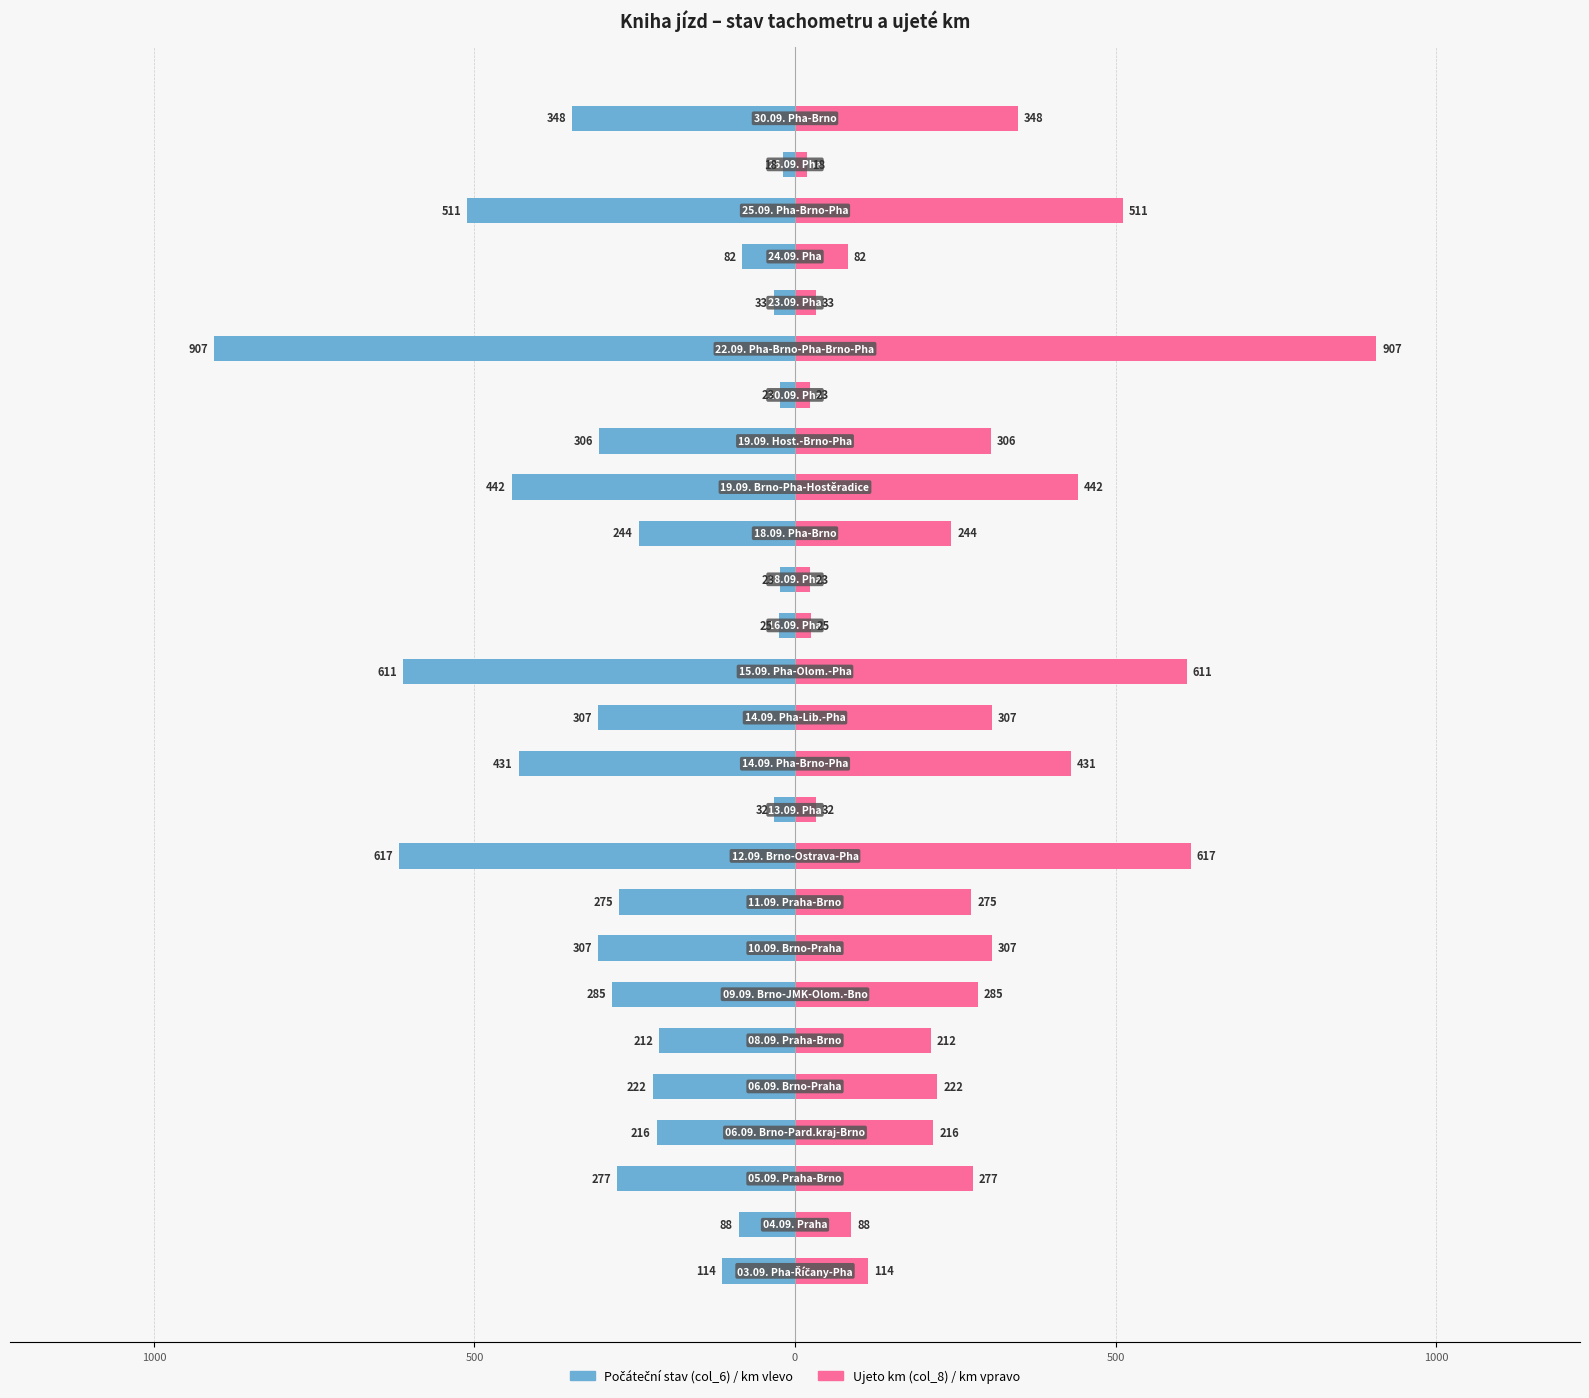

Is the value of Ujeto km (col_8) at 16 greater than the value of Počáteční stav (col_6) at 25?

Yes